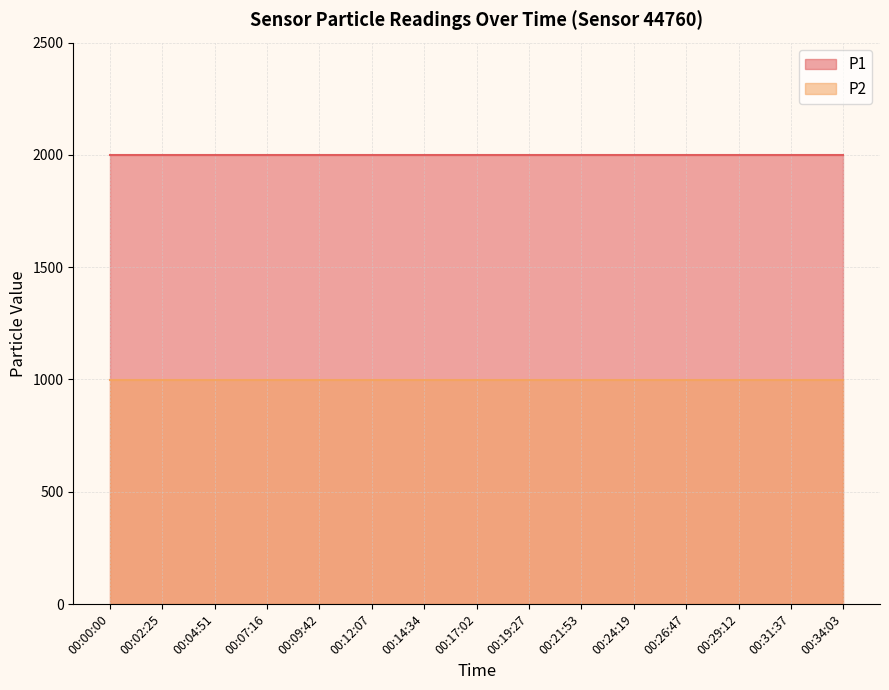

True or false: P2 and P1 cross at least once.

False